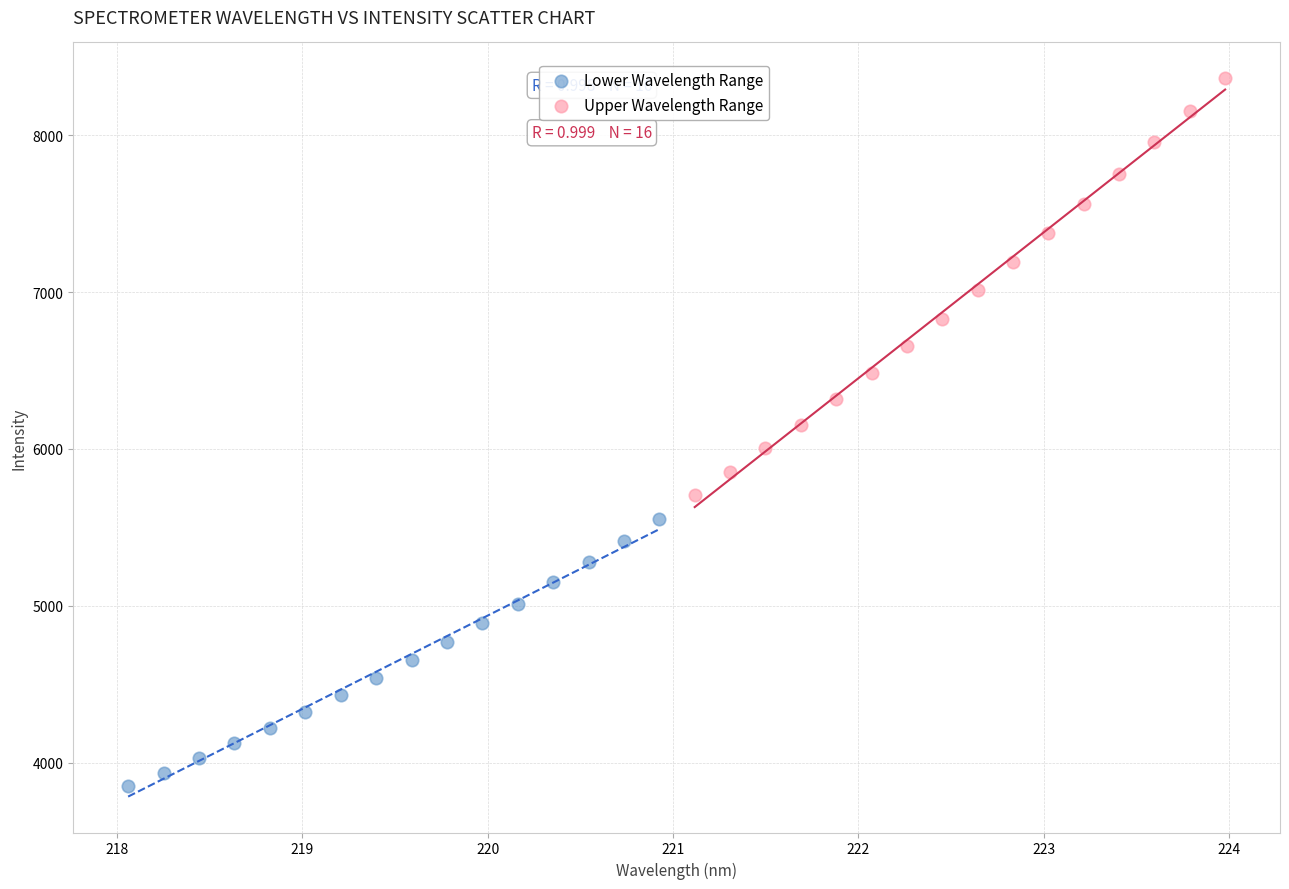

Which series reaches the maximum Y coordinate?

Upper Wavelength Range